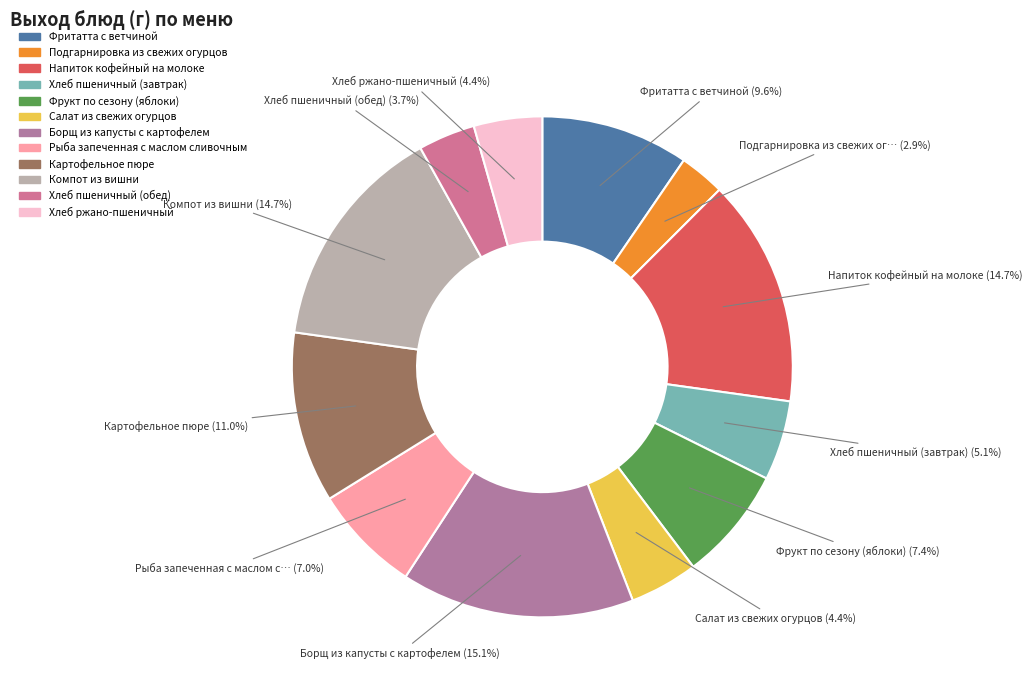

How many segments does this pie chart have?

12